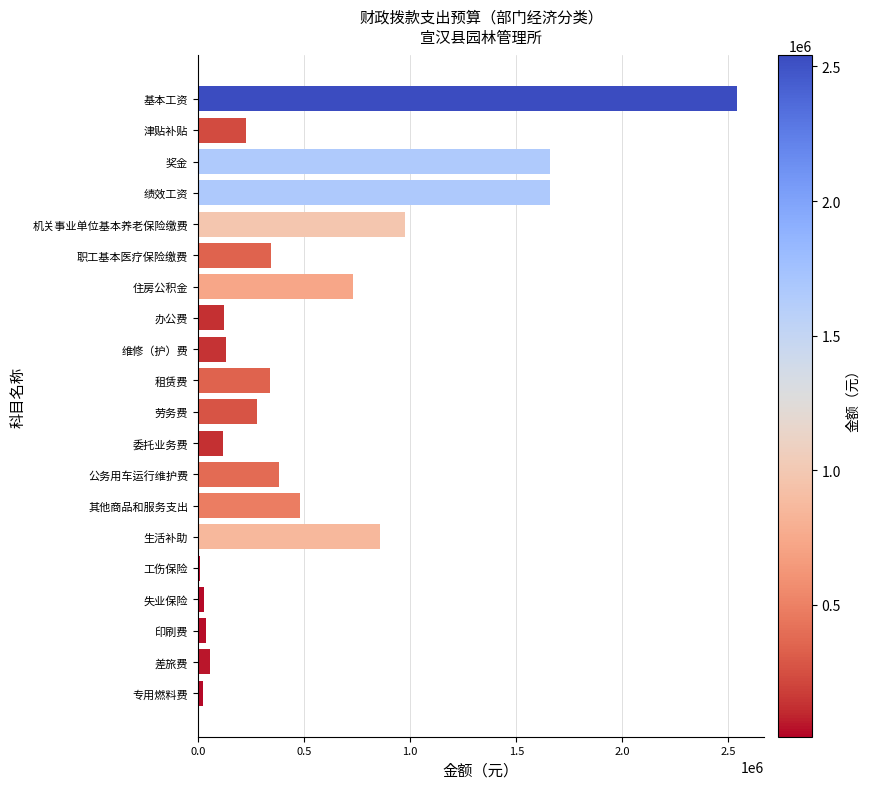

Where is the data nearest to the value 1275196?

机关事业单位基本养老保险缴费